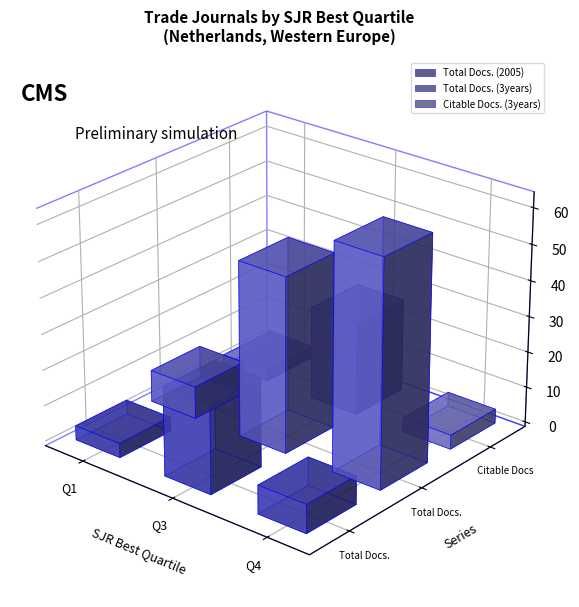

Between Q1 and Q3, which series saw the biggest shift?

Total Docs. (3years)